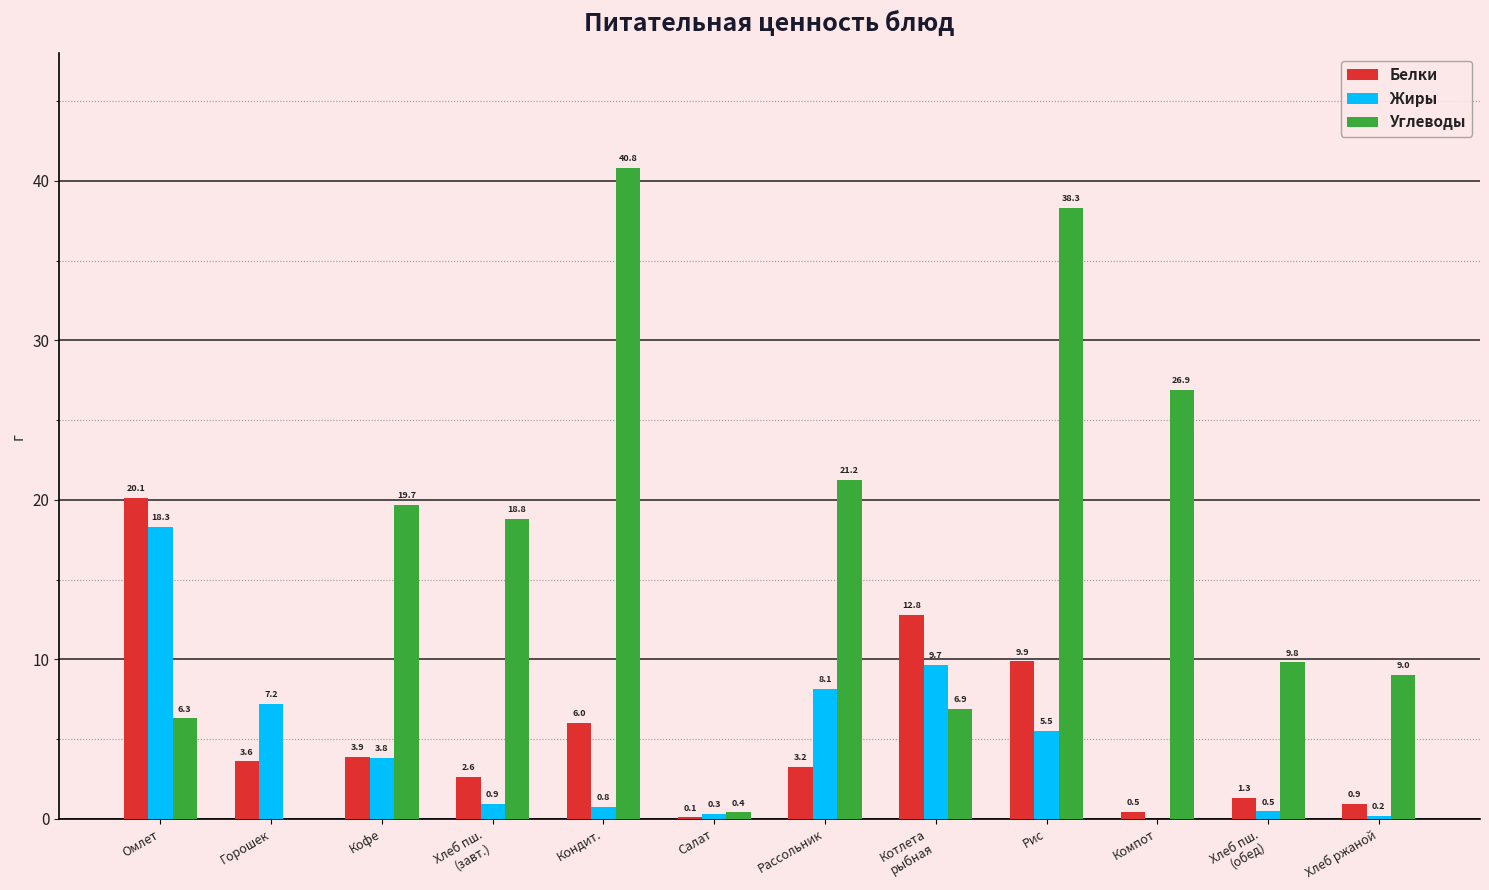

Where is Жиры nearest to the value 9?

Котлета
рыбная